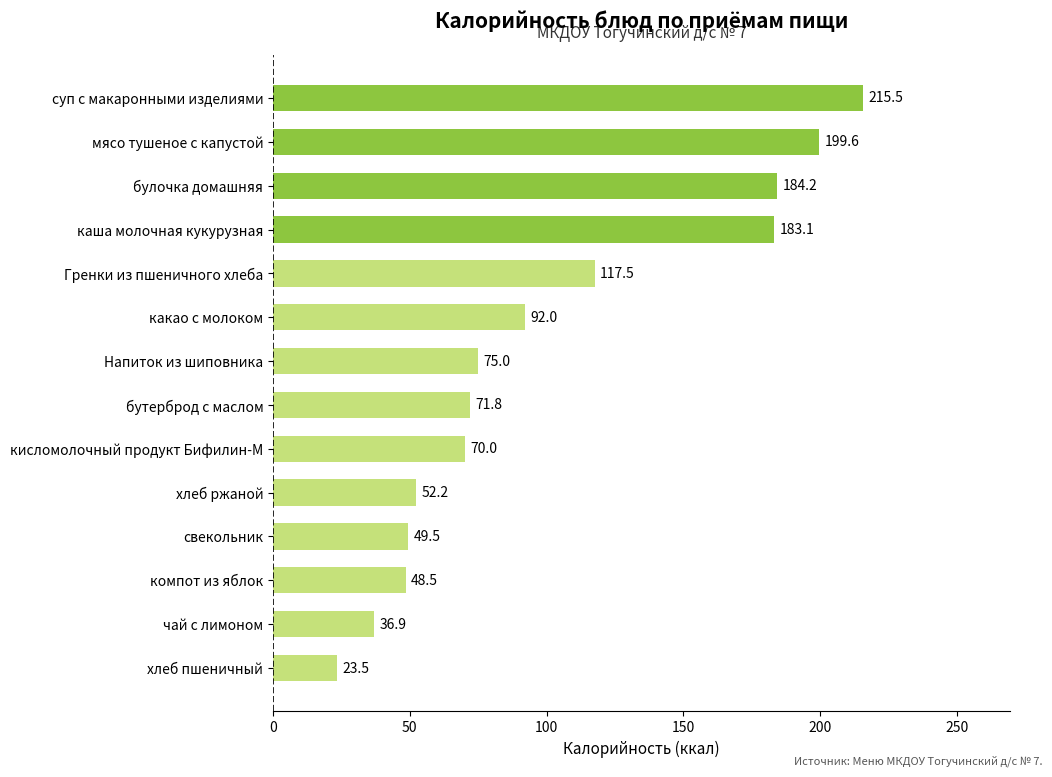

Between суп с макаронными изделиями and какао с молоком, which is larger?

суп с макаронными изделиями